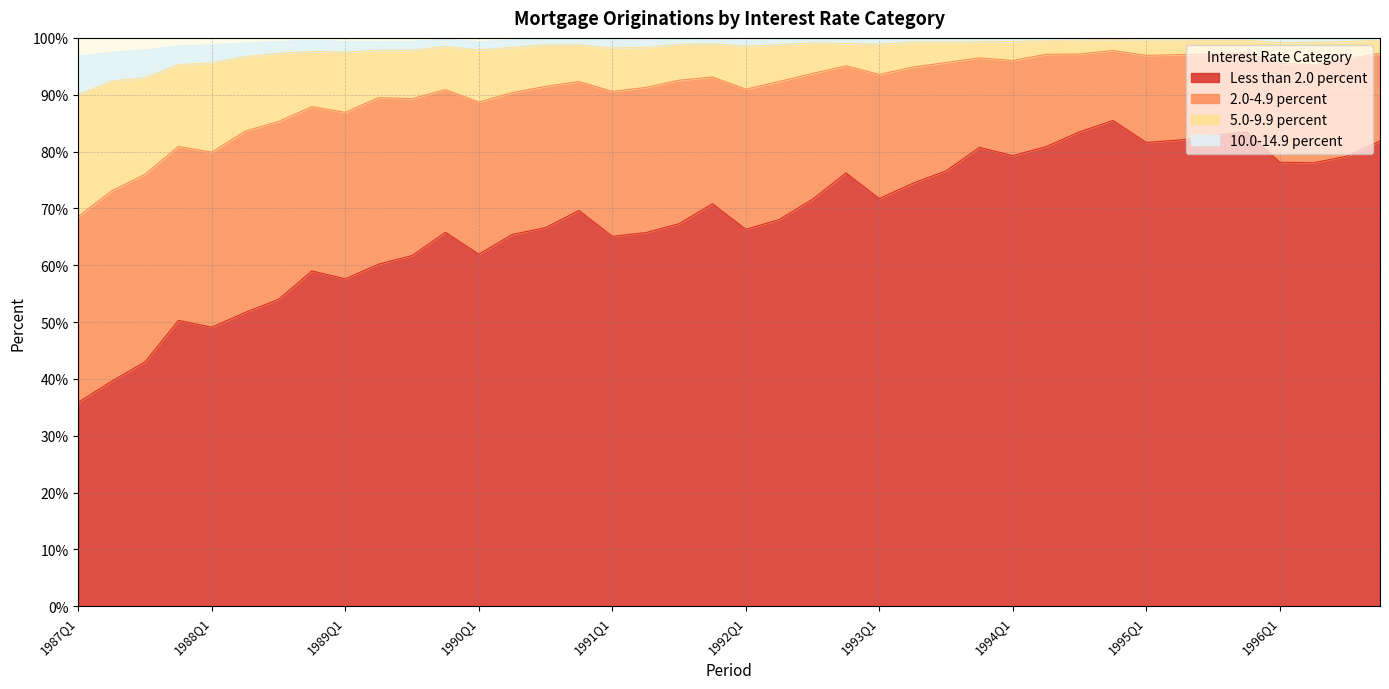

True or false: 10.0-14.9 percent has more than 2 interior local peaks.

True